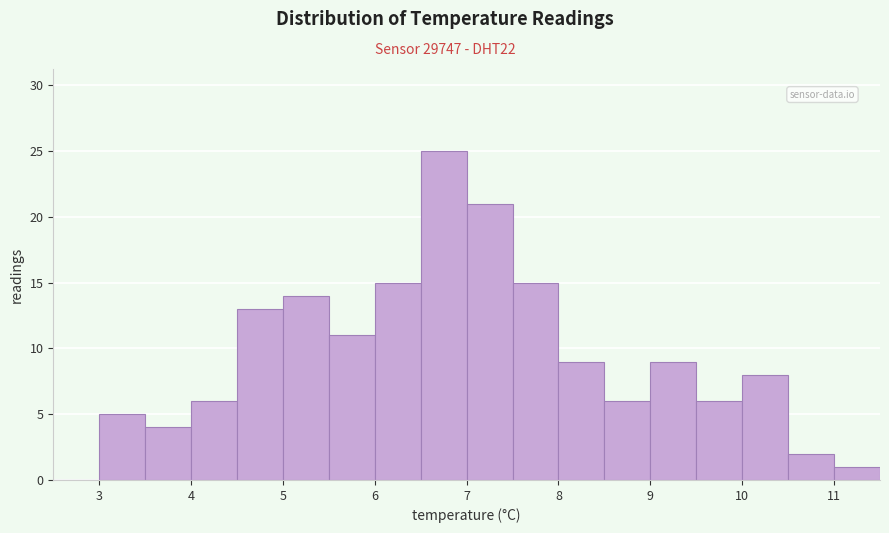

Over which range of the x-axis is the bar tallest?

6.5 to 7.0